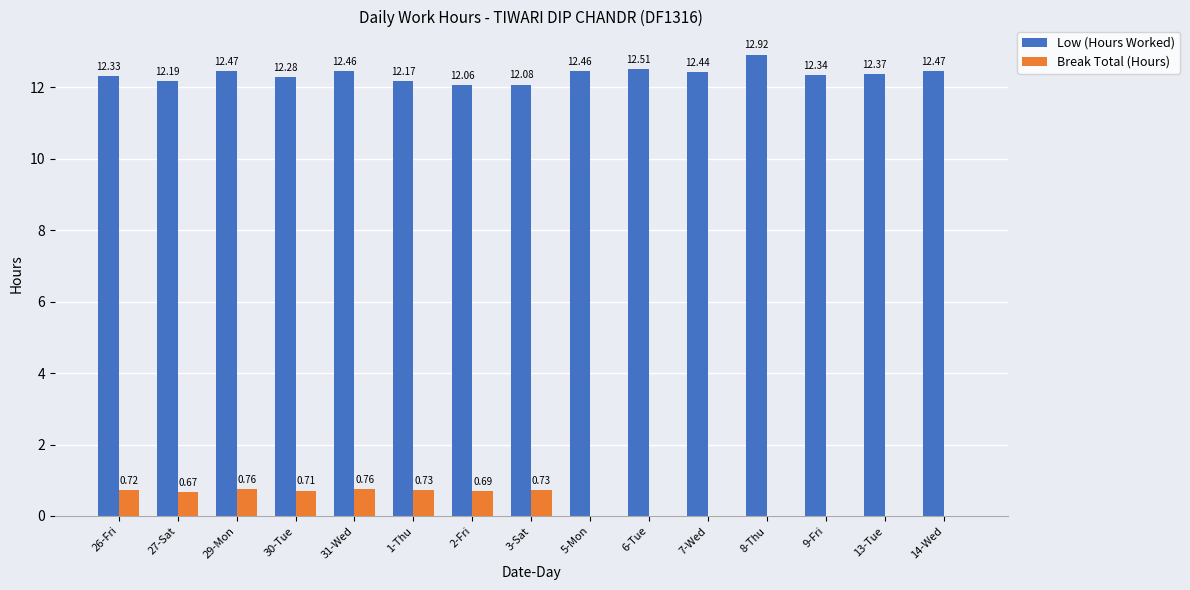

At which label is Low (Hours Worked) closest to 12?

2-Fri